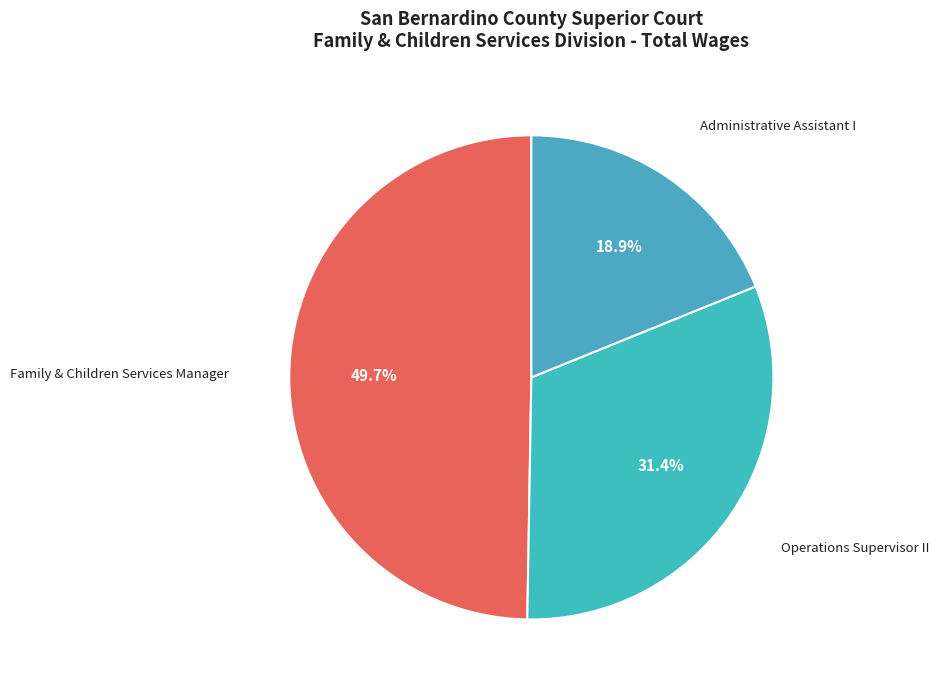

The Family & Children Services Manager slice represents 59% of the pie. True or false?

False